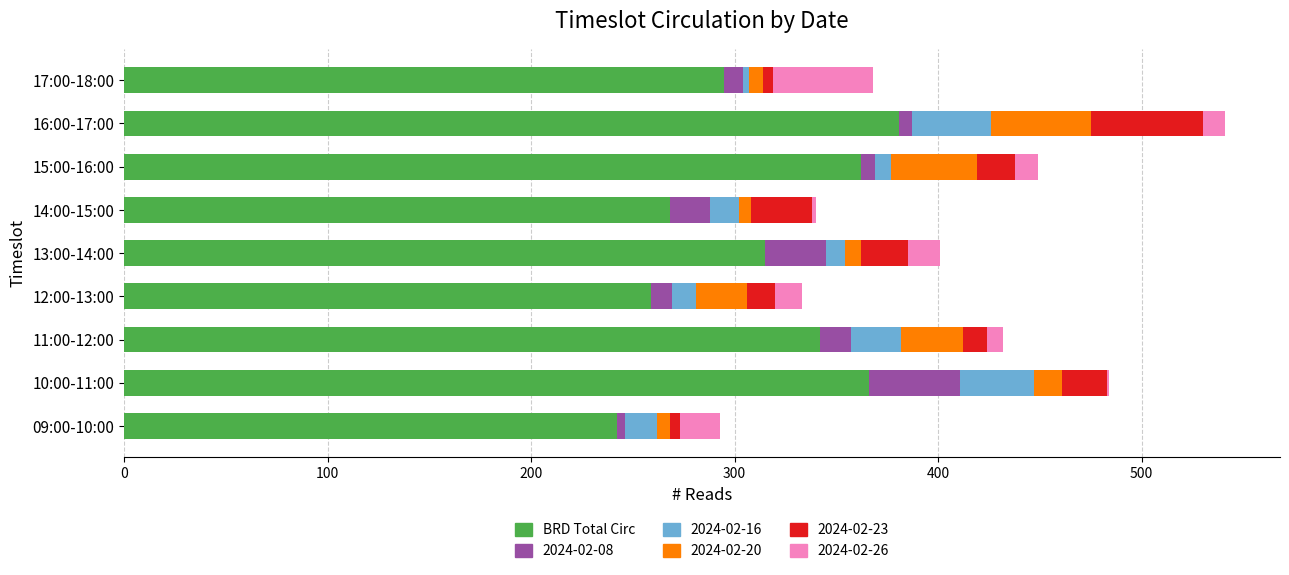

What is the highest value of the BRD Total Circ series?

381